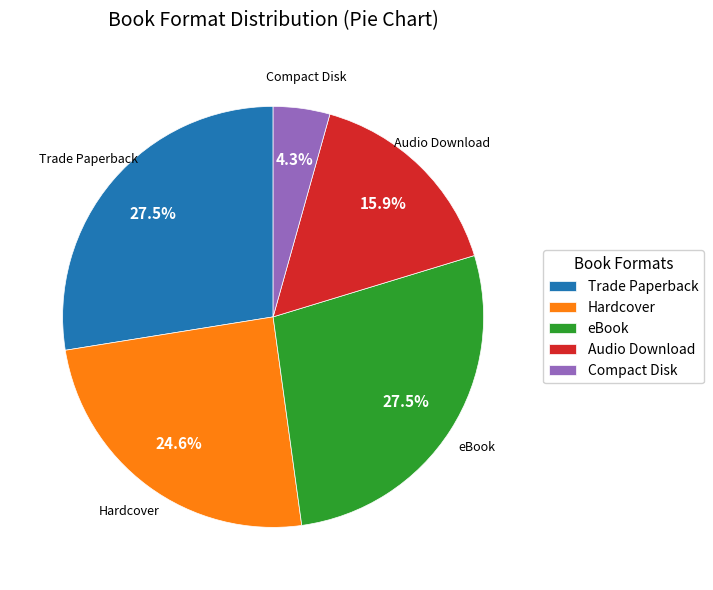

The Compact Disk slice represents 14% of the pie. True or false?

False